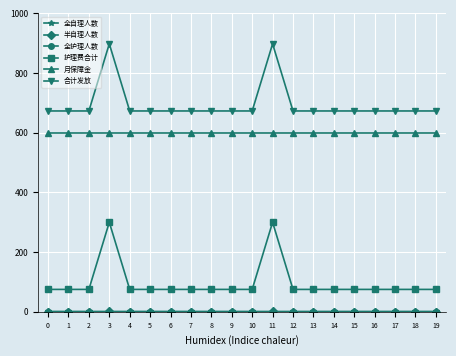

The value of 护理费合计 at 12 is 75. True or false?

True